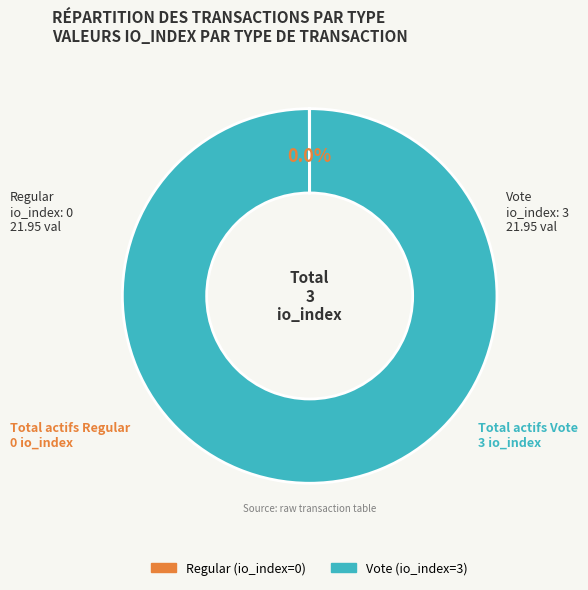

To the nearest percent, what is the average slice percentage?

50%